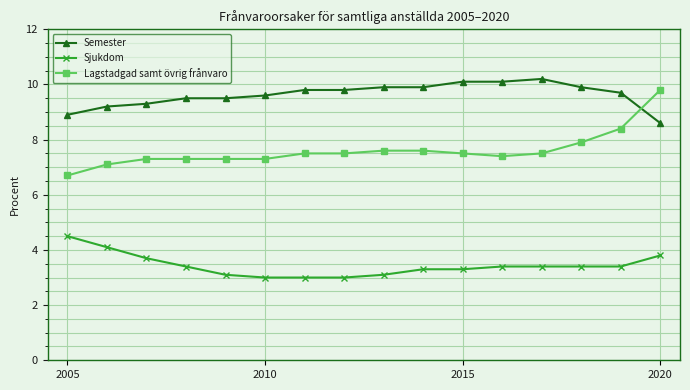

Which series has the largest total across all categories?

Semester